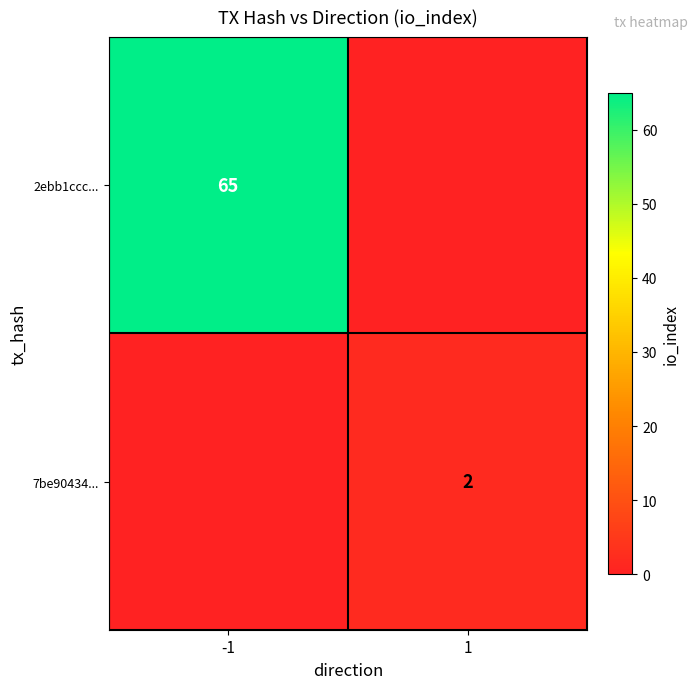

The 7be90434... series shows 3 at 1. True or false?

False